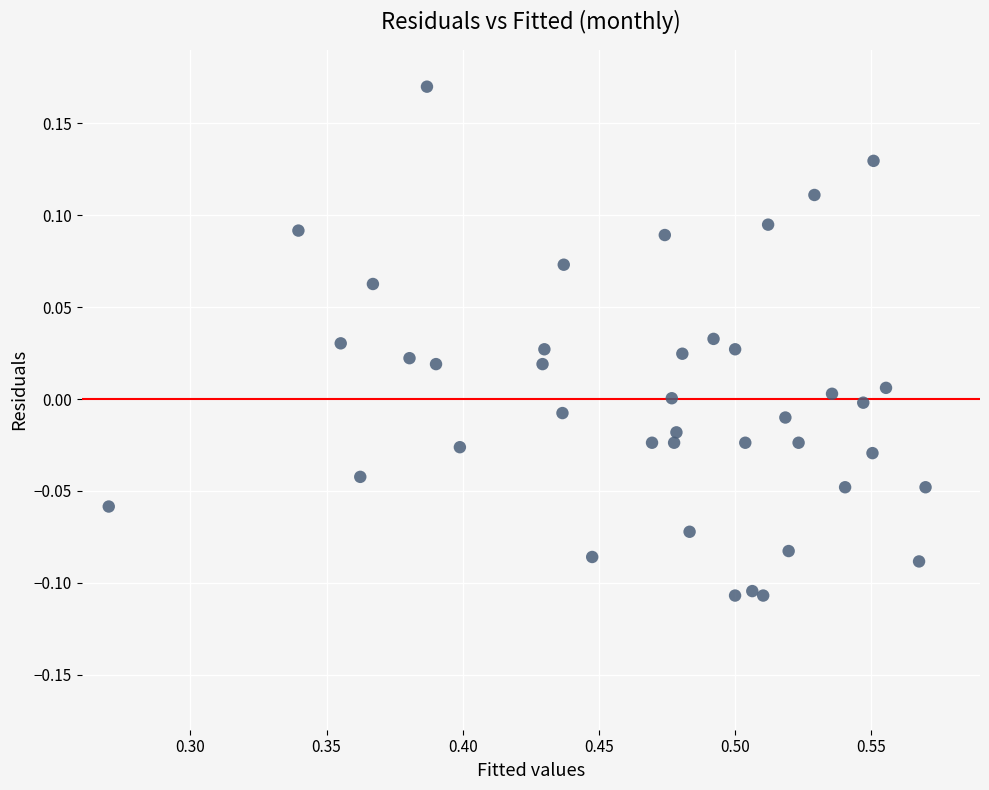

What is the range of Y values (max minus min)?

0.3